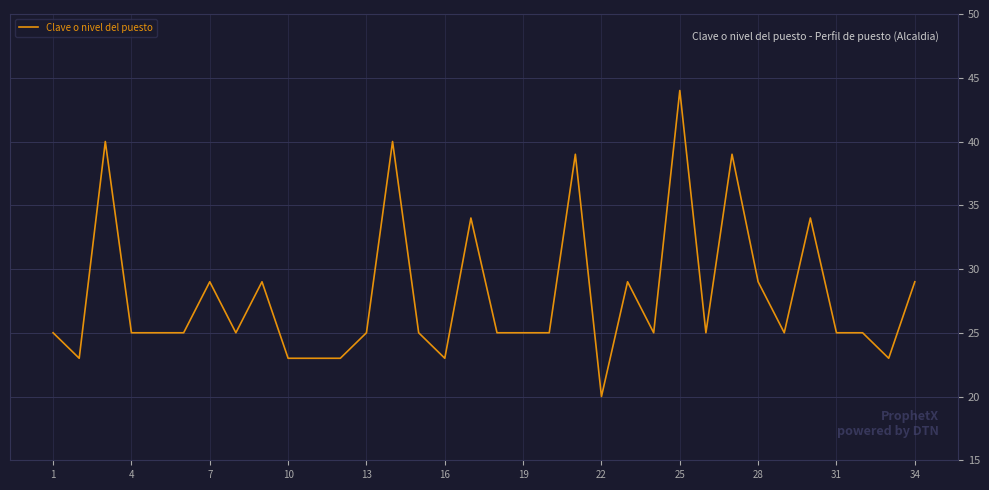

How many lines are shown in the chart?

1